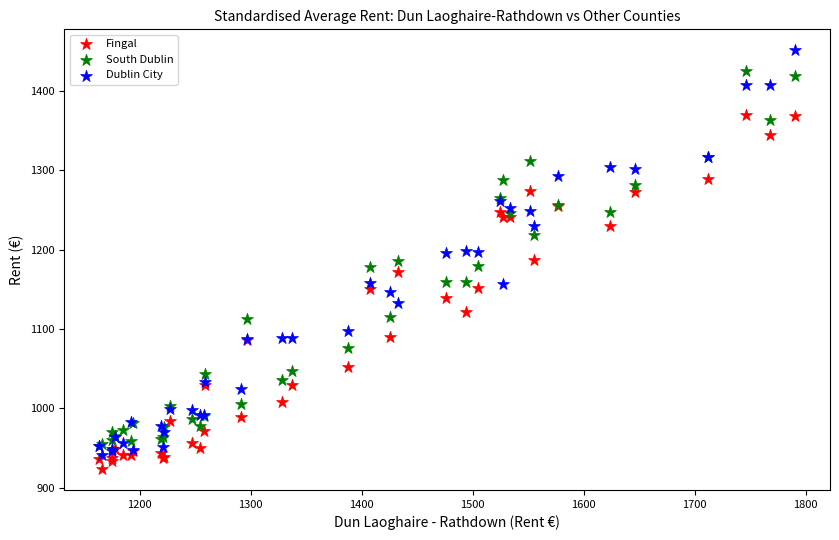

What are all the series names shown in the legend?

Fingal, South Dublin, Dublin City